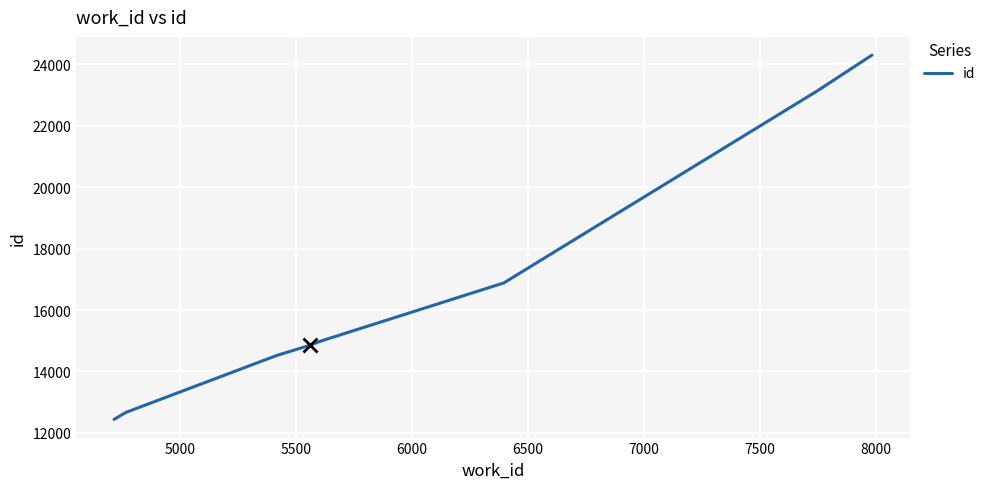

Does the chart display data point markers on the line(s)?

No